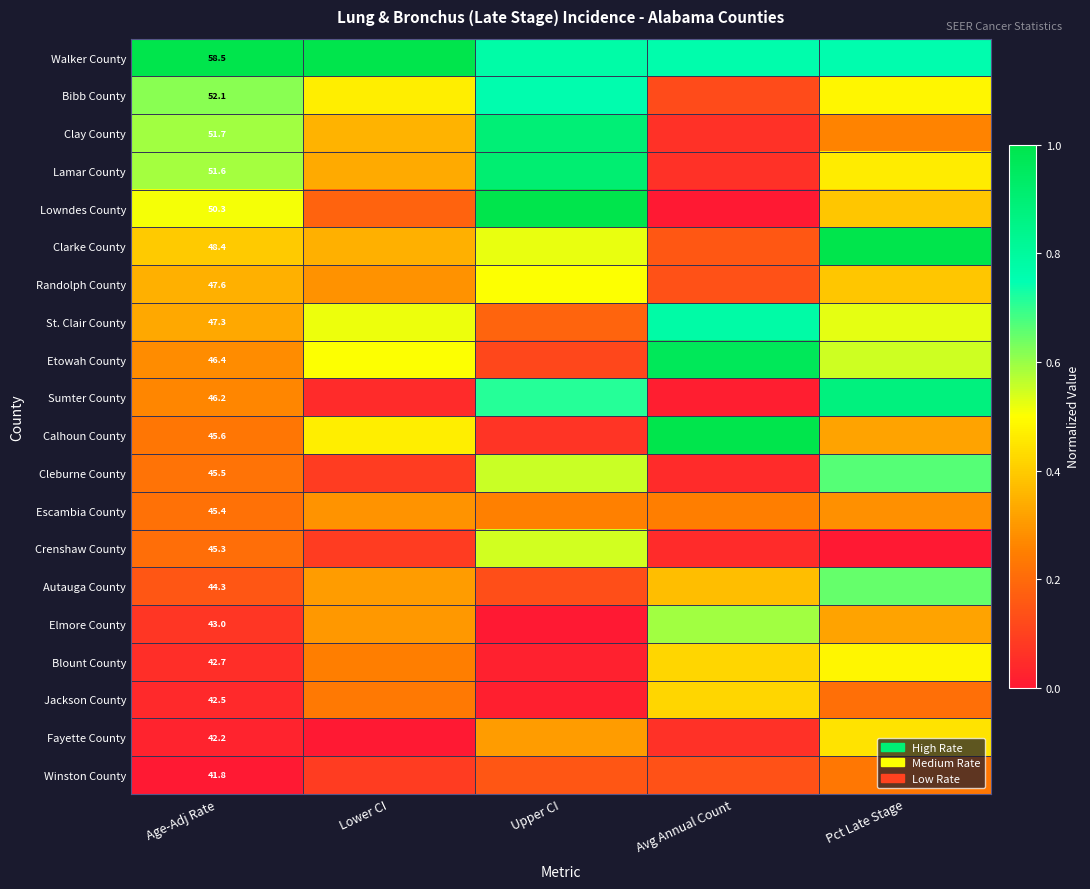

What is the sum of the Cleburne County values at Pct Late Stage and Upper CI?

1.2